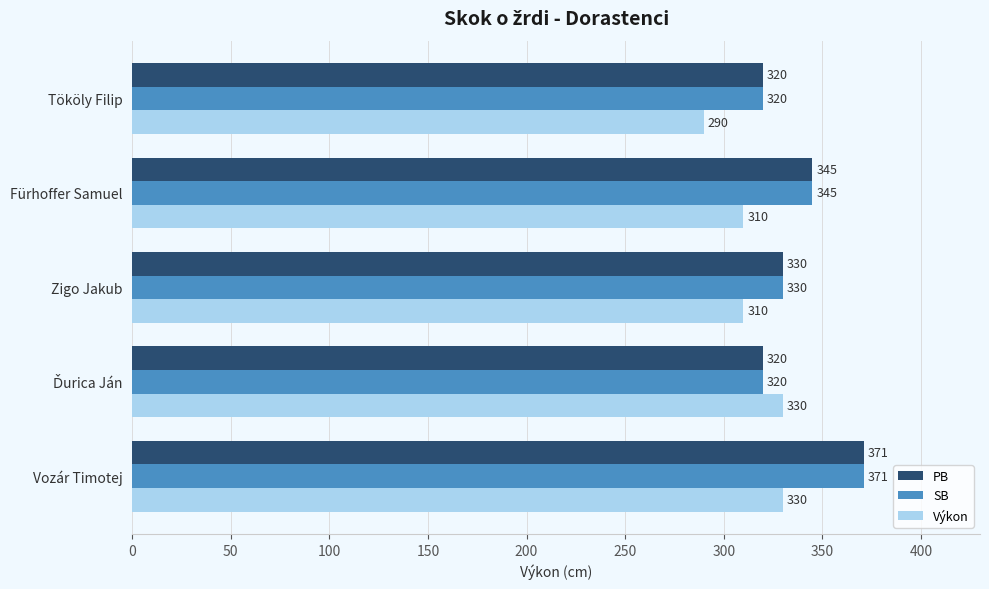

What is the average value of the SB series?

337